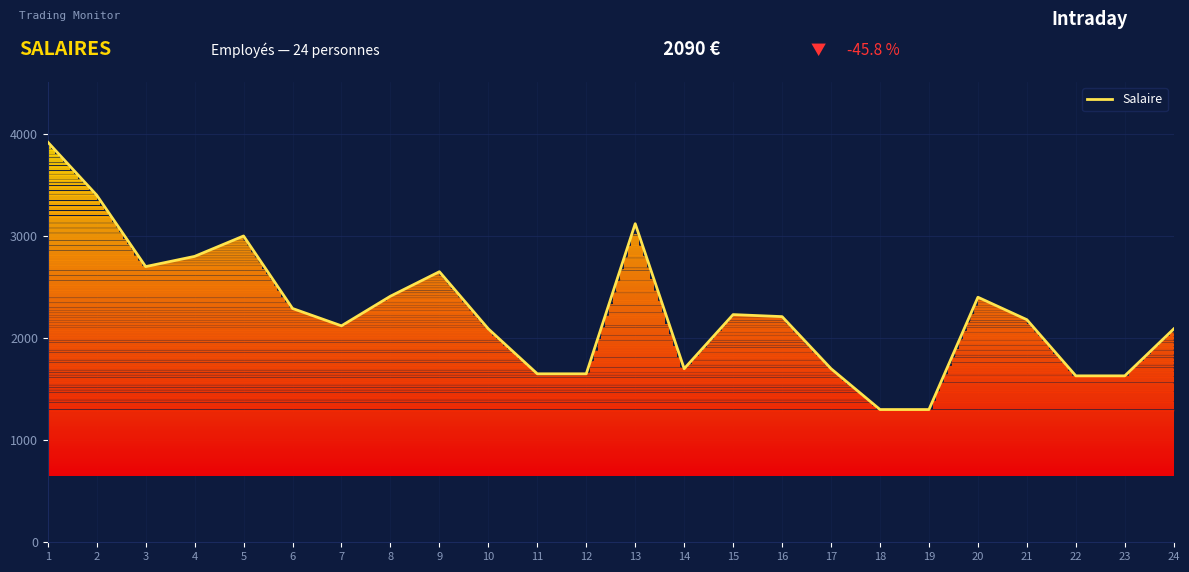

What is the change in value from 10 to 14?

-390